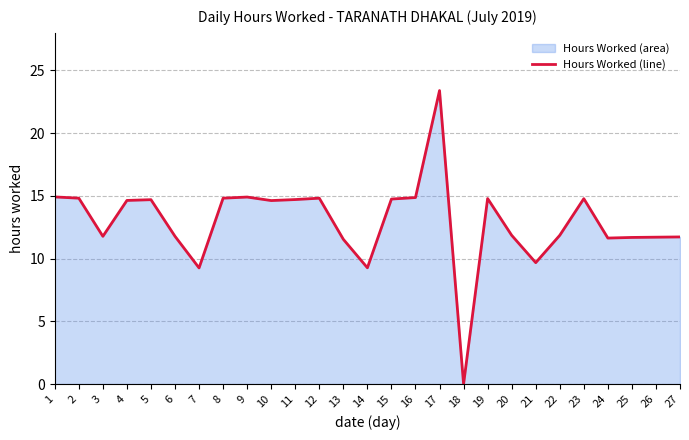

Reading left to right, transcribe all the data shown in this chart.

14.9	14.8	11.8	14.6	14.7	11.8	9.3	14.8	14.9	14.6	14.7	14.8	11.5	9.3	14.8	14.9	23.4	0.0	14.8	11.9	9.7	11.9	14.8	11.6	11.7	11.7	11.7